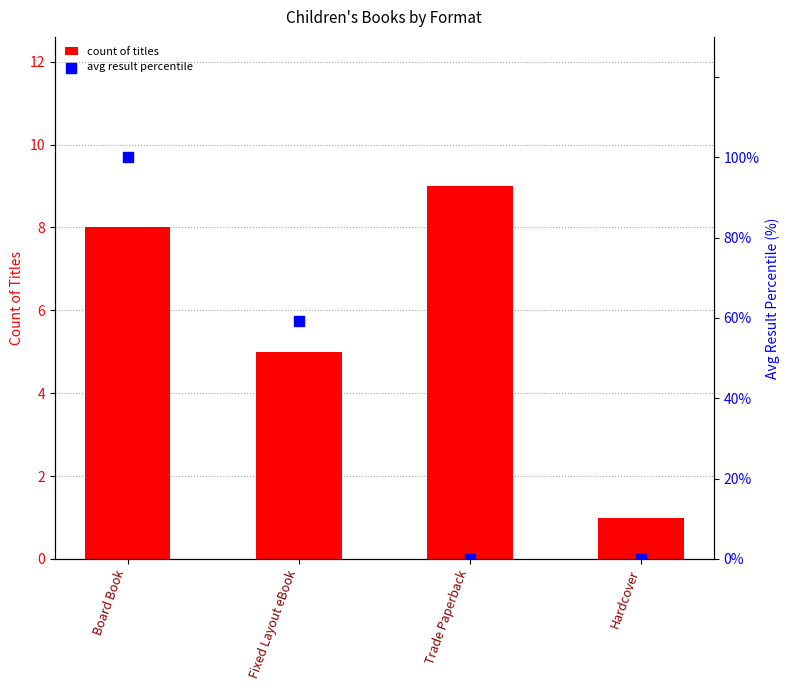

At which category is the sum across all series the highest?

Board Book